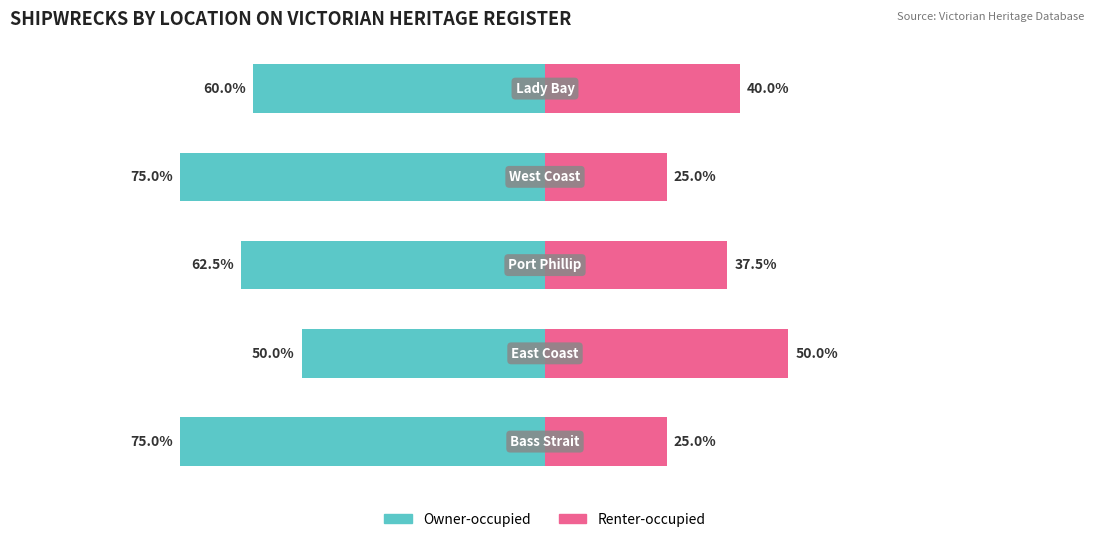

Reading right to left, transcribe all the data shown in this chart.

Owner-occupied: -60.0	-75.0	-62.5	-50.0	-75.0
Renter-occupied: 40.0	25.0	37.5	50.0	25.0